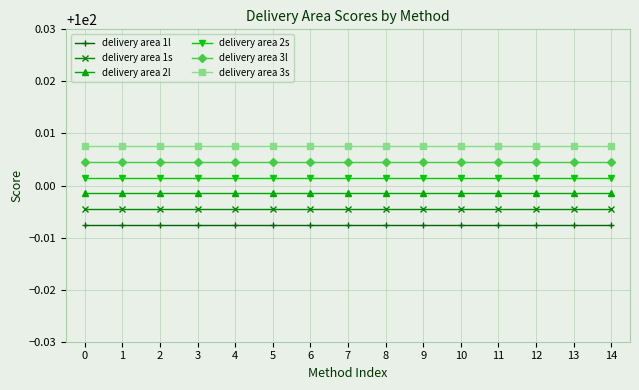

Is it true that delivery area 1l equals 140.7 at 3?

False